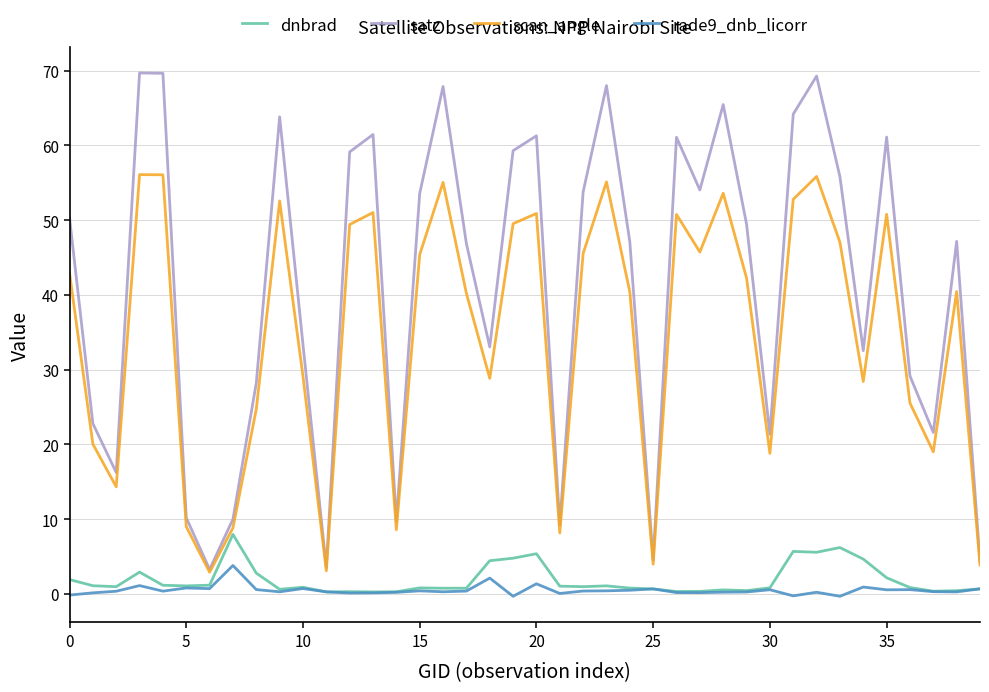

Which series has the largest total across all categories?

satz